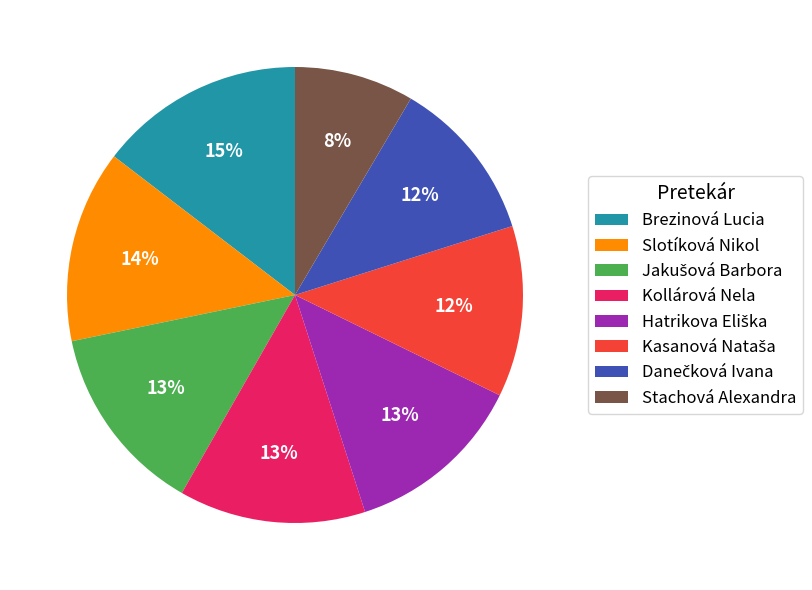

Which slice is the smallest?

Stachová Alexandra